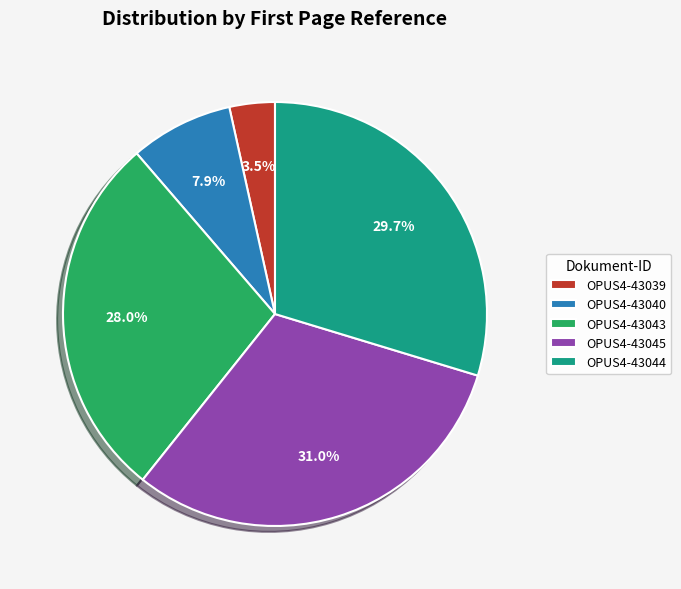

How many slices are in this pie chart?

5